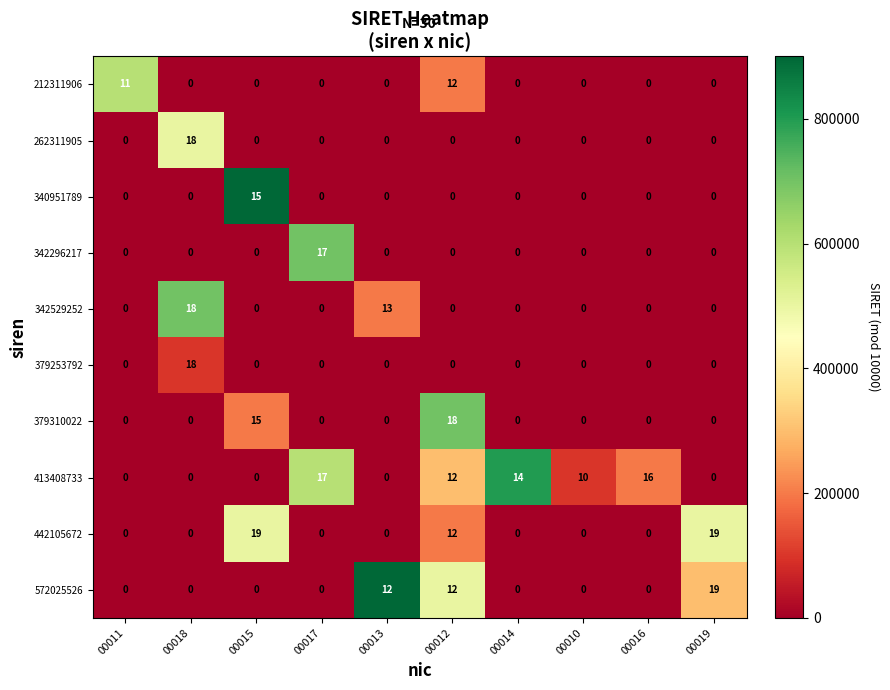

Is it true that 342296217 equals 0 at 00014?

True